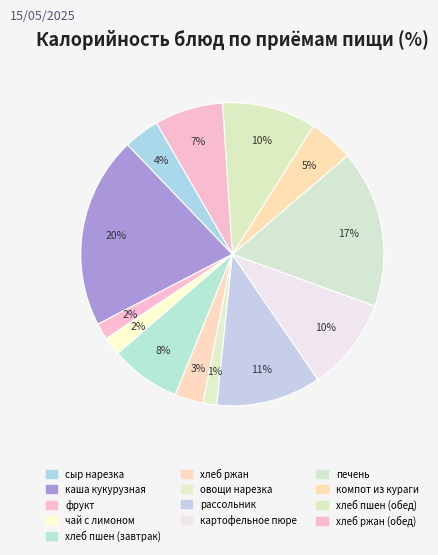

Is it true that каша кукурузная is 20% of the pie?

True